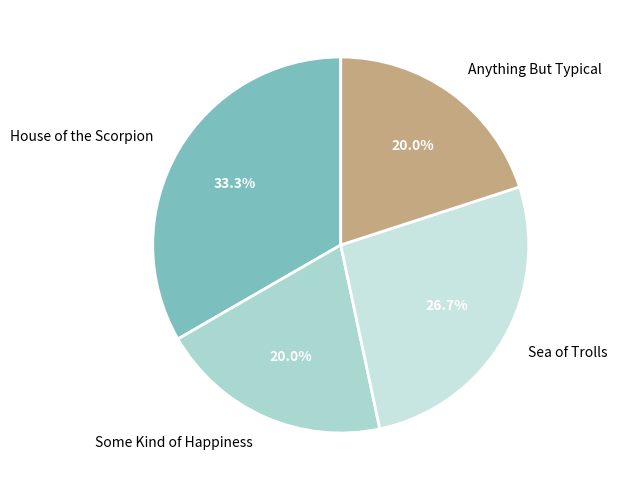

Is the sum of Sea of Trolls and Some Kind of Happiness greater than half?

No